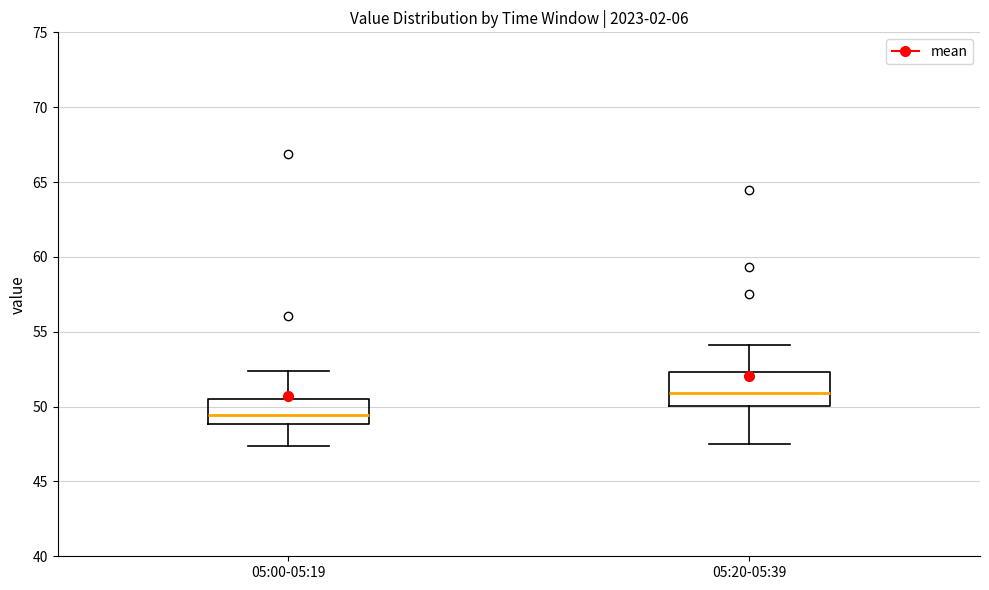

Reading left to right, transcribe this box plot: for each box, give where its median line is, the range the box spans, and where its two whiskers end, as read against the y-axis. The values are not printed on the chart, so give them approximately, as read against the axis.

05:00-05:19: median 49.5, box 49.0 to 50.5, whiskers 47.5 to 52.5
05:20-05:39: median 51.0, box 50.0 to 52.5, whiskers 47.5 to 54.0